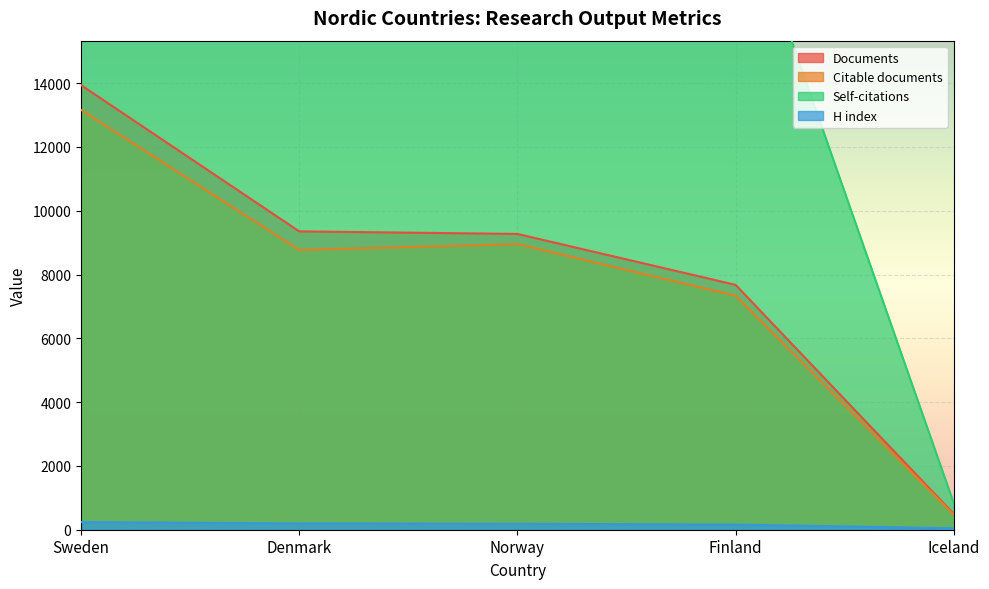

Where does the Citations series first go above 22784?

Sweden